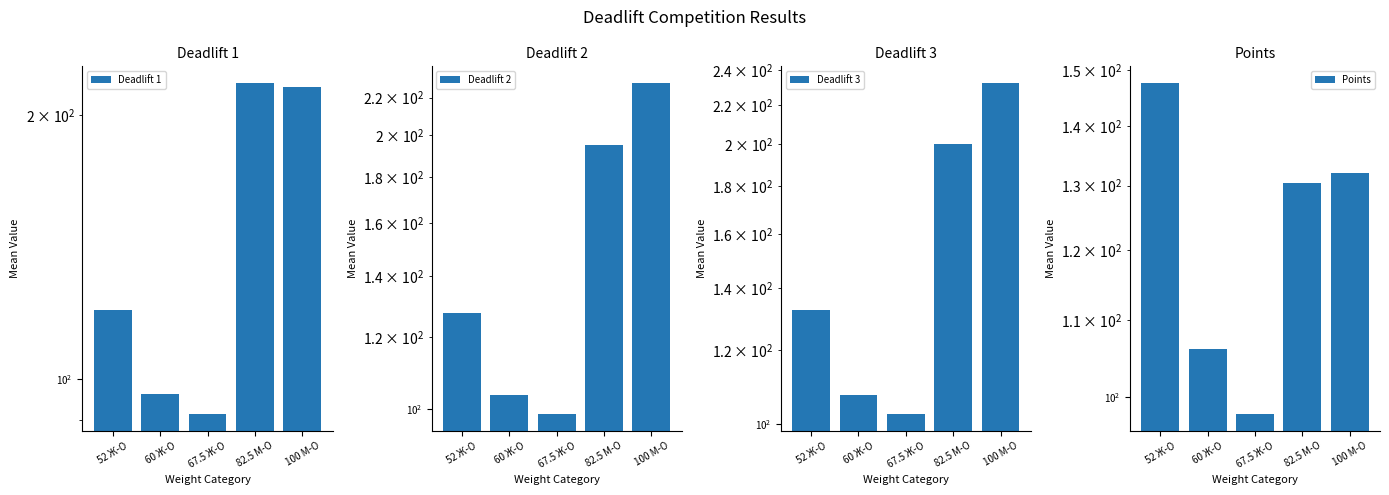

Which series has the largest total across all categories?

Deadlift 3